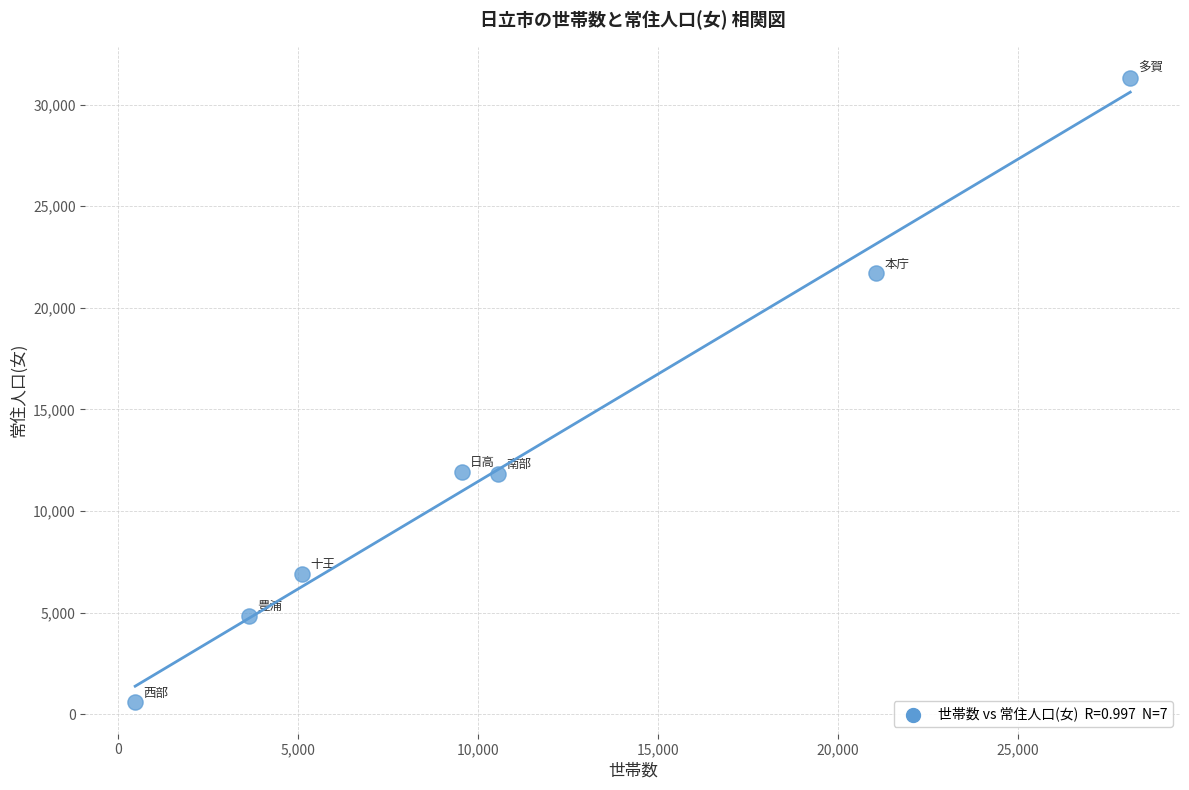

What is the average X value?

11214